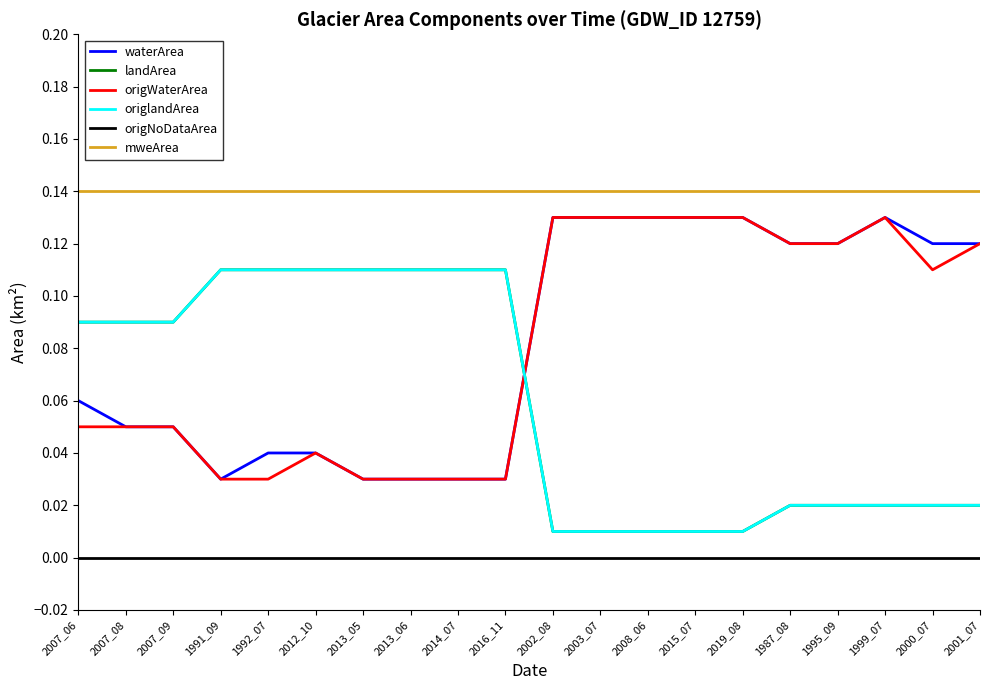

Reading left to right, extract all data points from this chart.

waterArea: 0.1	0.1	0.1	0.0	0.0	0.0	0.0	0.0	0.0	0.0	0.1	0.1	0.1	0.1	0.1	0.1	0.1	0.1	0.1	0.1
landArea: 0.1	0.1	0.1	0.1	0.1	0.1	0.1	0.1	0.1	0.1	0.0	0.0	0.0	0.0	0.0	0.0	0.0	0.0	0.0	0.0
origWaterArea: 0.1	0.1	0.1	0.0	0.0	0.0	0.0	0.0	0.0	0.0	0.1	0.1	0.1	0.1	0.1	0.1	0.1	0.1	0.1	0.1
origlandArea: 0.1	0.1	0.1	0.1	0.1	0.1	0.1	0.1	0.1	0.1	0.0	0.0	0.0	0.0	0.0	0.0	0.0	0.0	0.0	0.0
origNoDataArea: 0.0	0.0	0.0	0.0	0.0	0.0	0.0	0.0	0.0	0.0	0.0	0.0	0.0	0.0	0.0	0.0	0.0	0.0	0.0	0.0
mweArea: 0.1	0.1	0.1	0.1	0.1	0.1	0.1	0.1	0.1	0.1	0.1	0.1	0.1	0.1	0.1	0.1	0.1	0.1	0.1	0.1